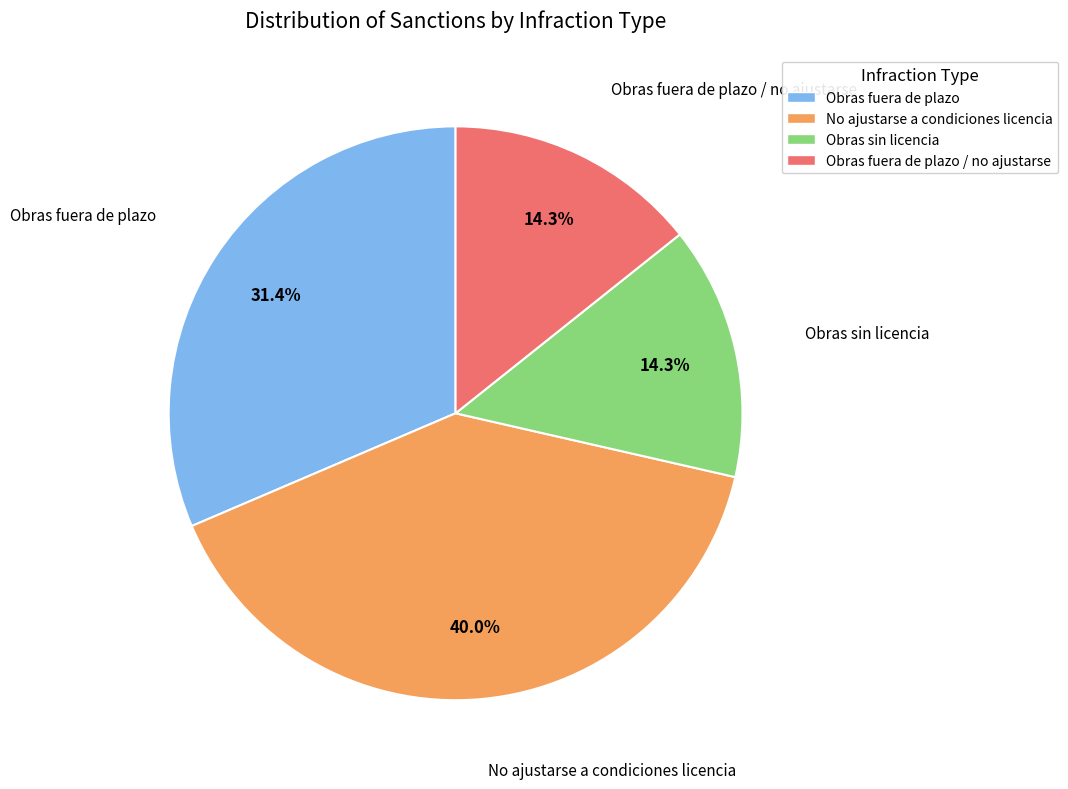

Between Obras fuera de plazo and Obras sin licencia, which is larger?

Obras fuera de plazo